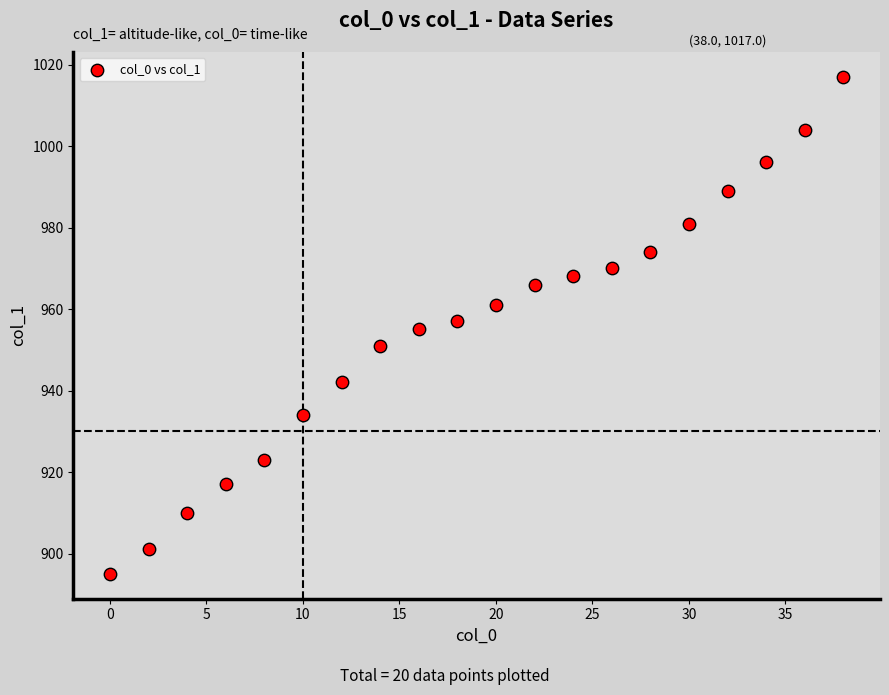

What is the range of Y values (max minus min)?

122